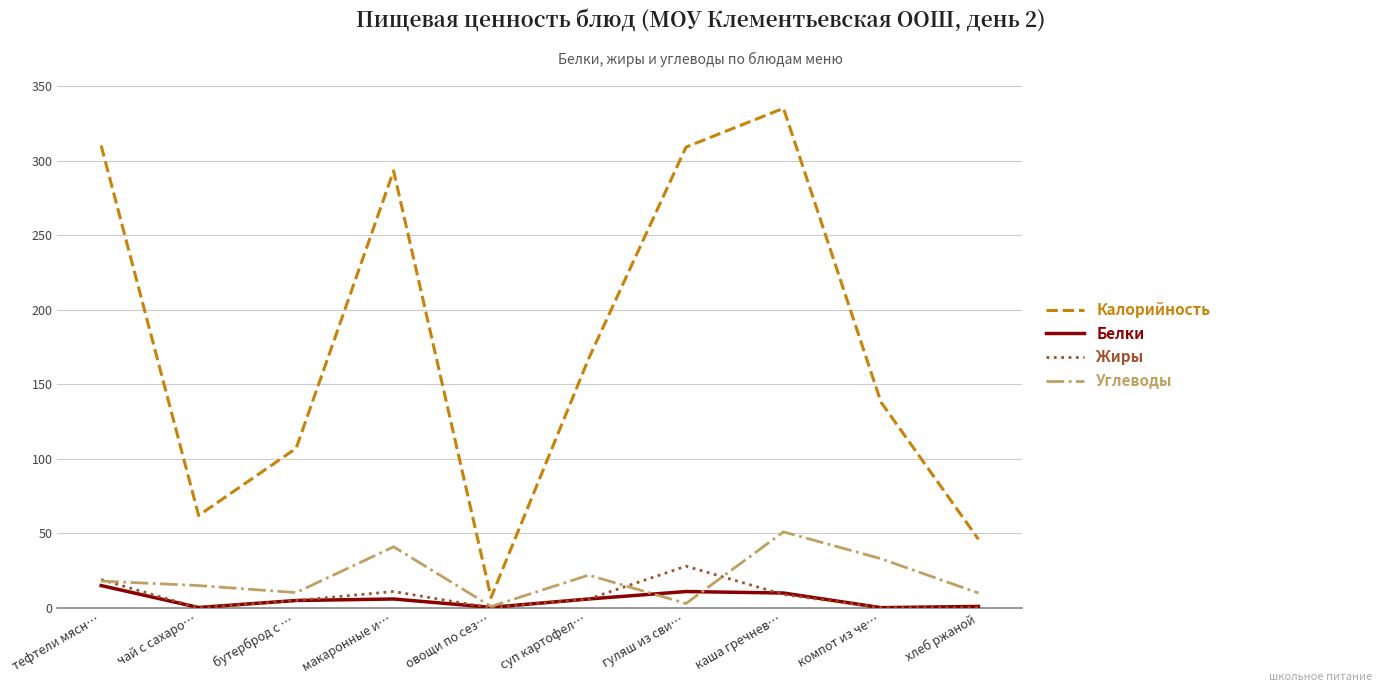

The value of Жиры at каша гречнев… is 9.0. True or false?

True